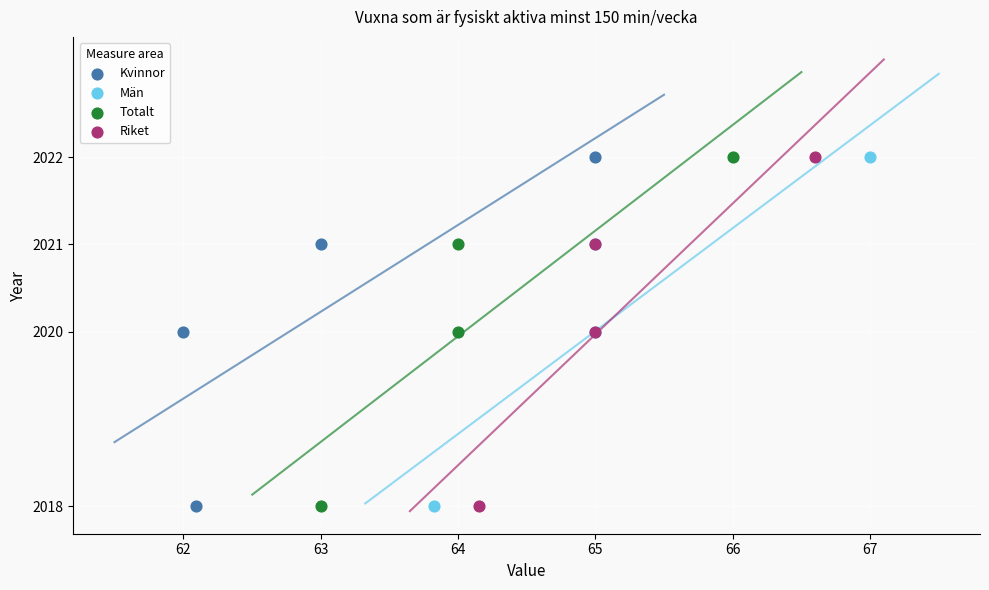

What are all the series names shown in the legend?

Kvinnor, Män, Totalt, Riket